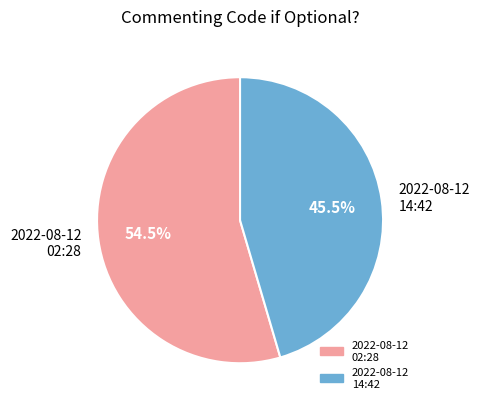

Rank the categories by value from highest to lowest.

2022-08-12 02:28, 2022-08-12 14:42